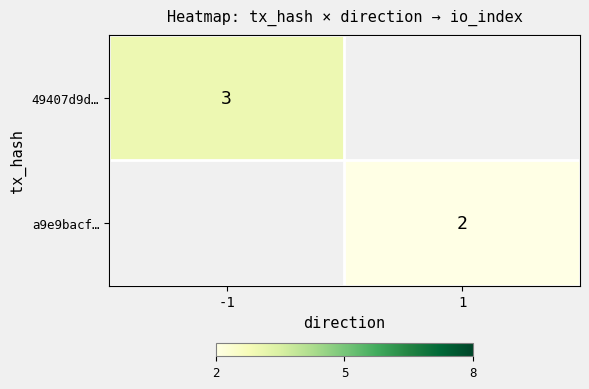

The value of a9e9bacf… at 1 is 3. True or false?

False